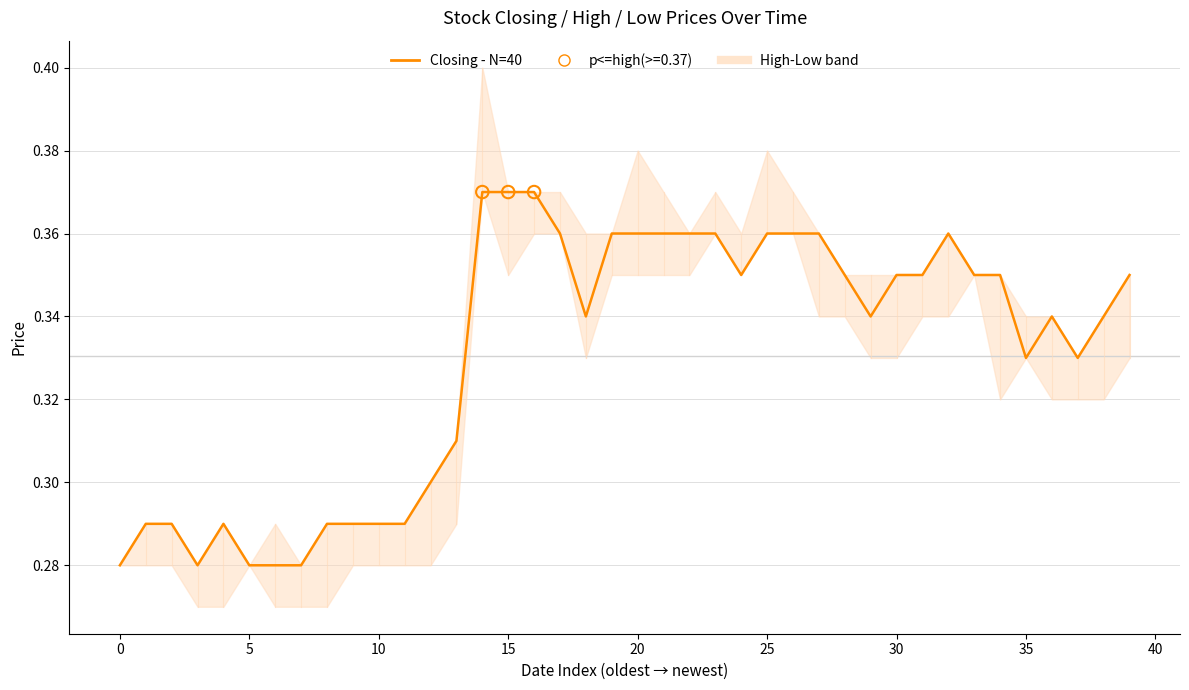

Between 17 and 0, which is larger?

17